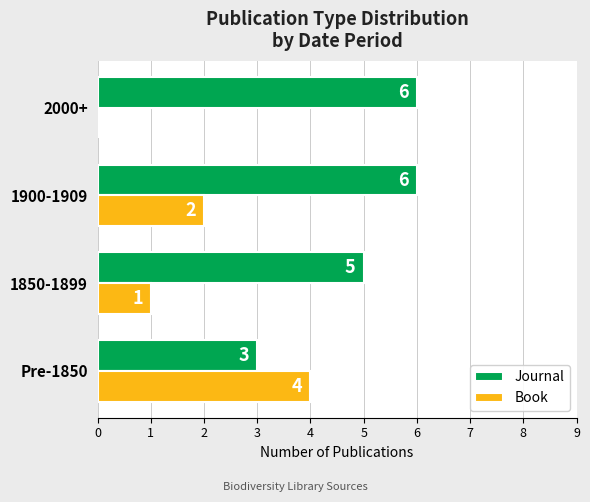

Which series has the largest total across all categories?

Journal